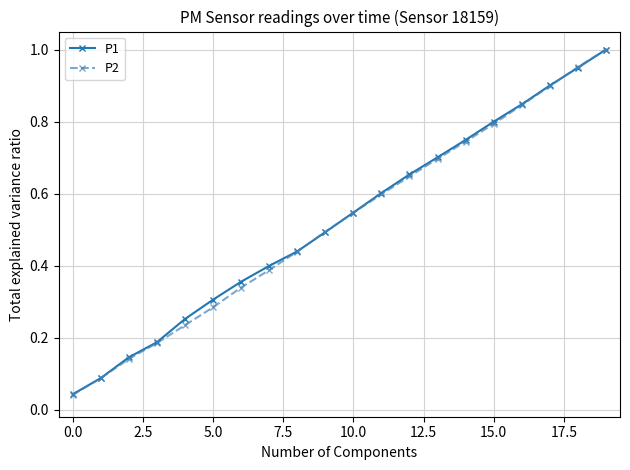

How many lines are shown in the chart?

2